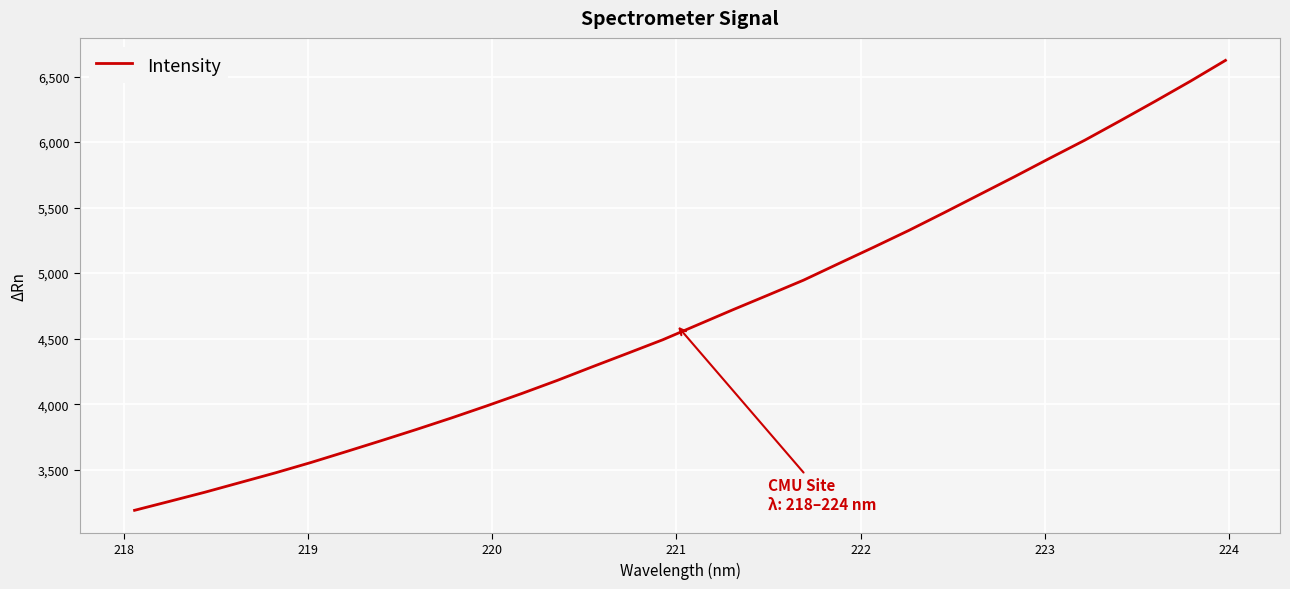

What is the difference between the maximum and minimum values?

3433.0